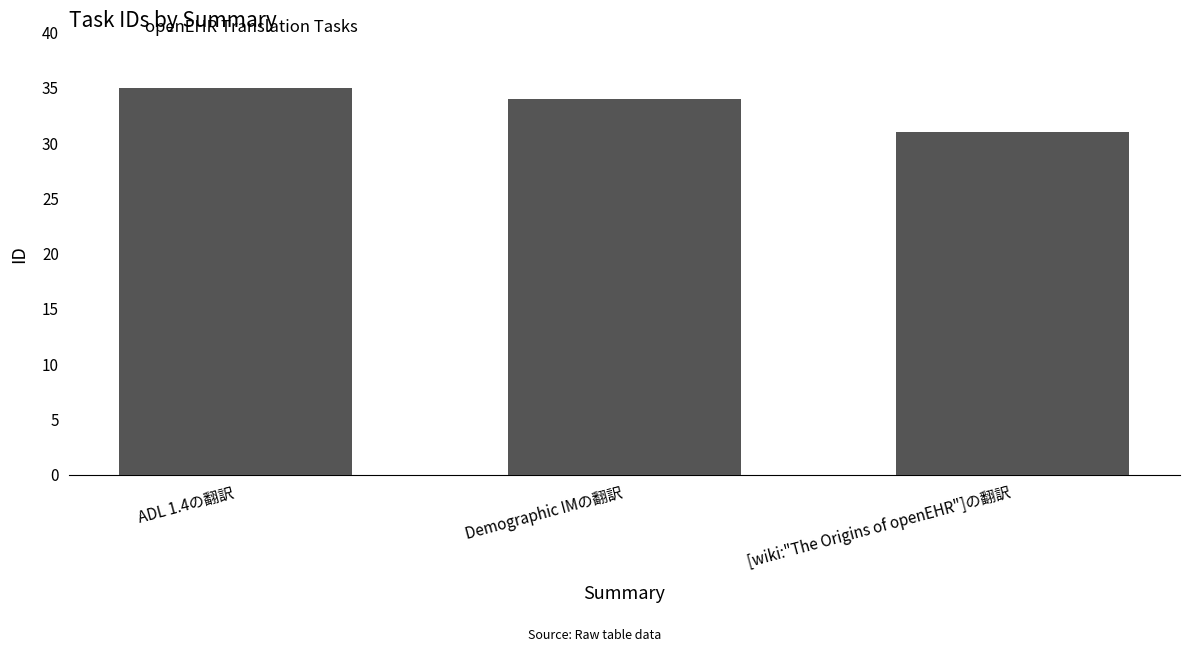

Approximately how many times larger is the value at Demographic IMの翻訳 compared to [wiki:"The Origins of openEHR"]の翻訳?

1.1